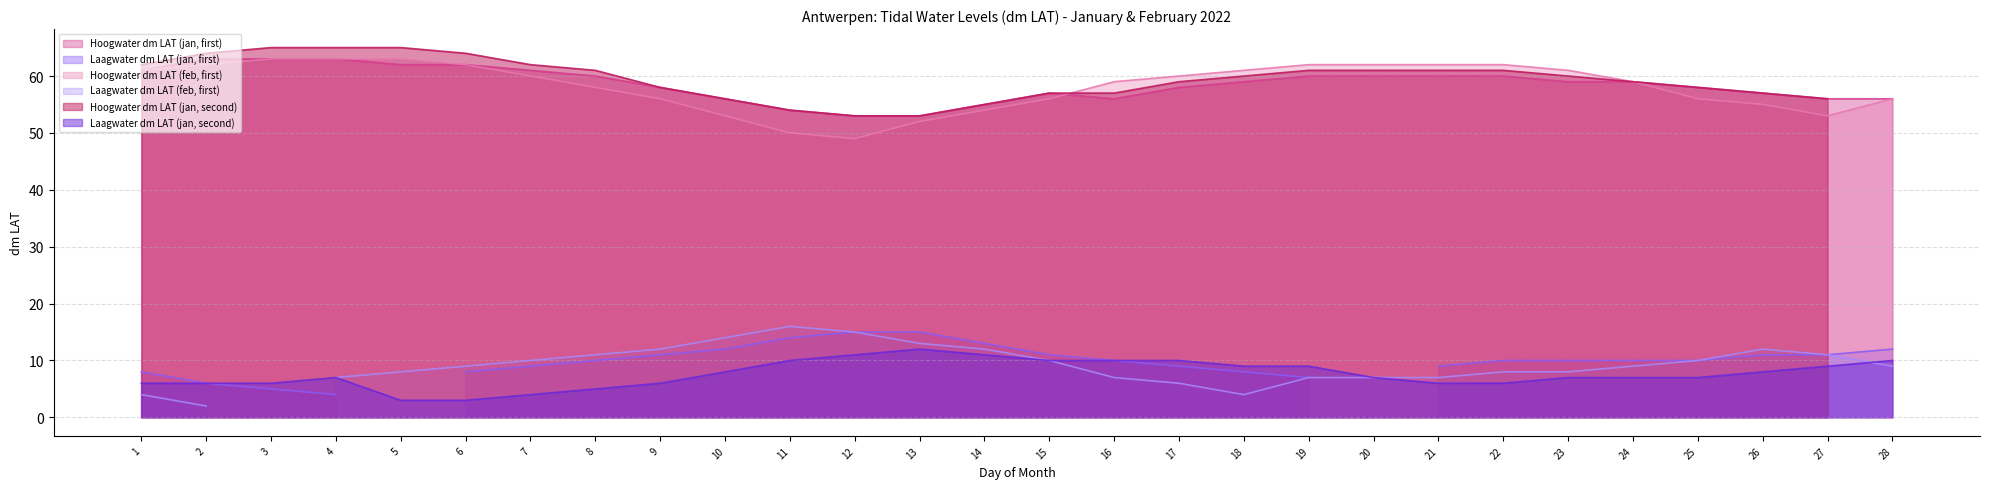

Is the value of Hoogwater dm LAT (feb, first) at 3 greater than the value of Laagwater dm LAT (jan, second) at 15?

Yes